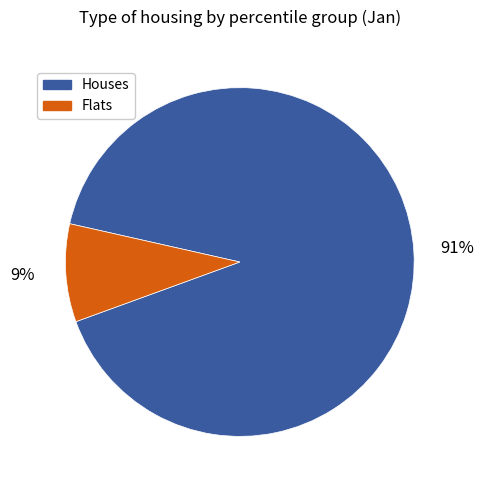

To the nearest percent, what is the average slice percentage?

50%